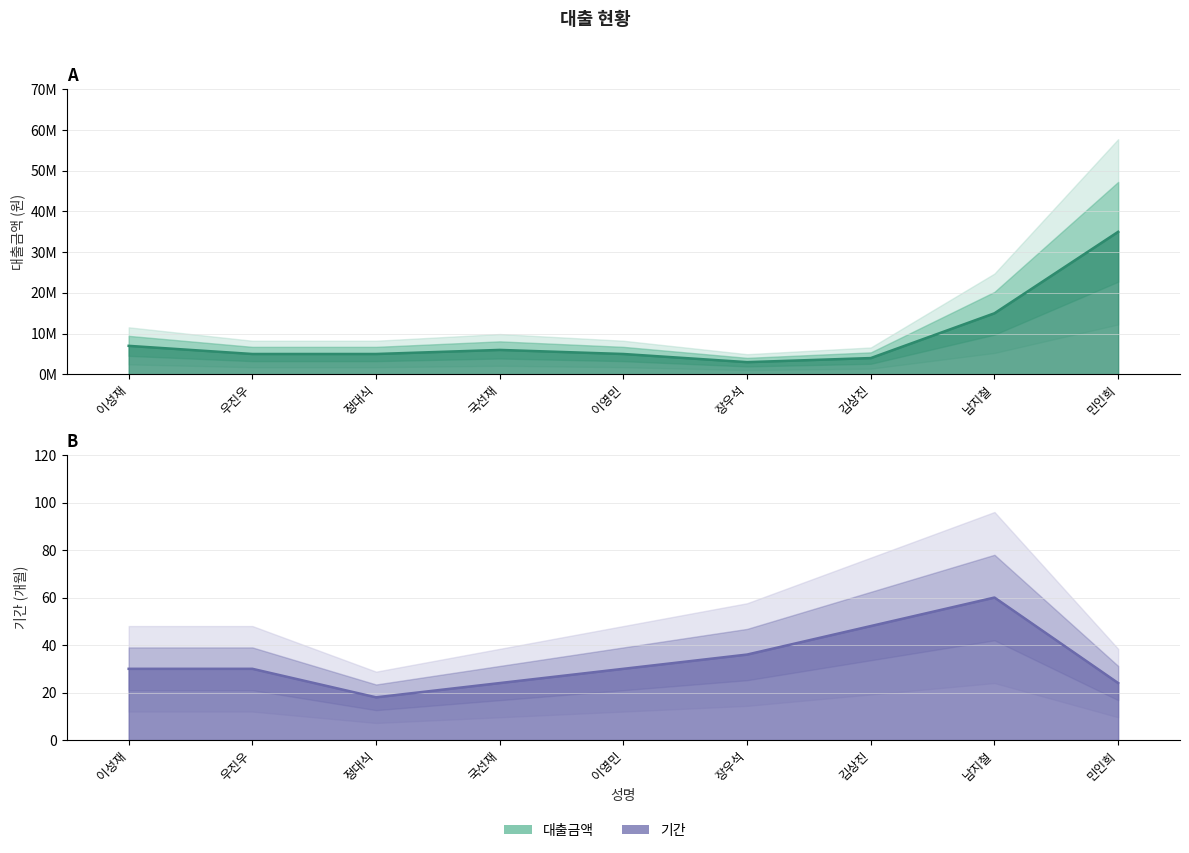

Which series has the widest spread of values?

대출금액